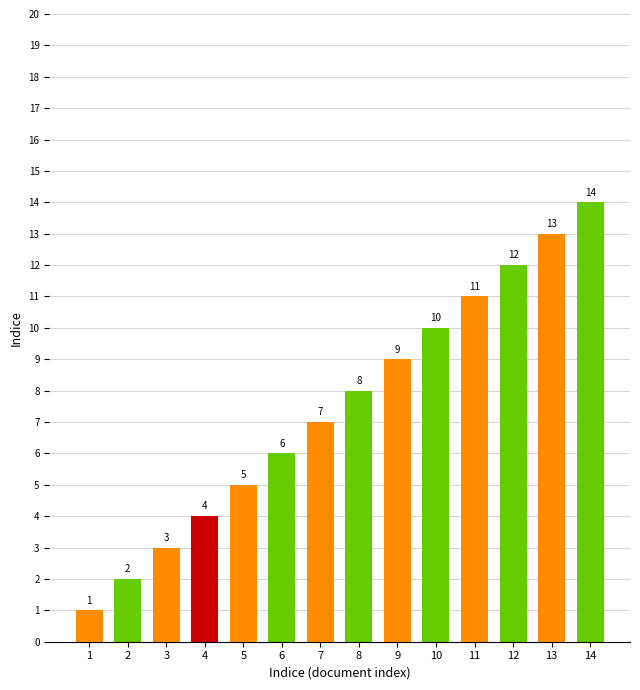

Does the chart contain any negative values?

No